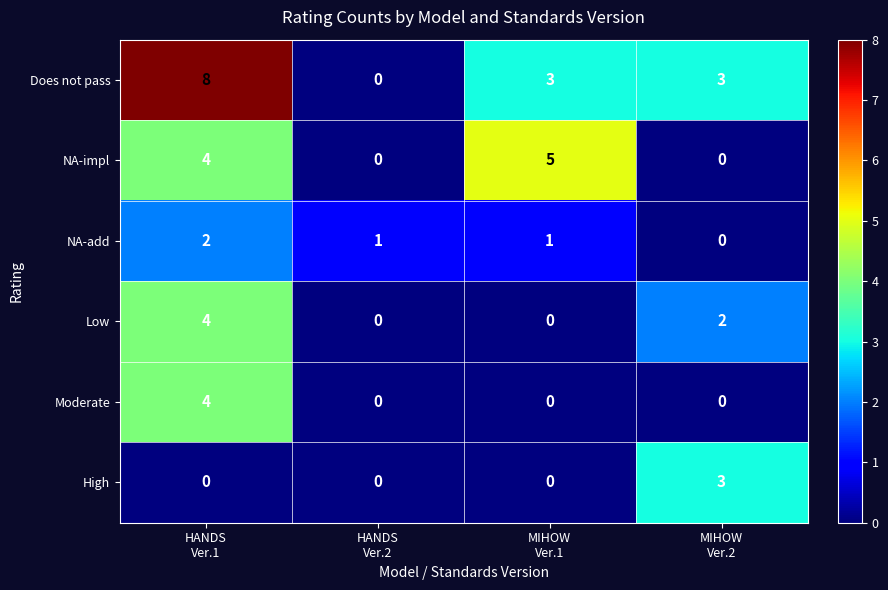

Which series has the widest spread of values?

Does not pass